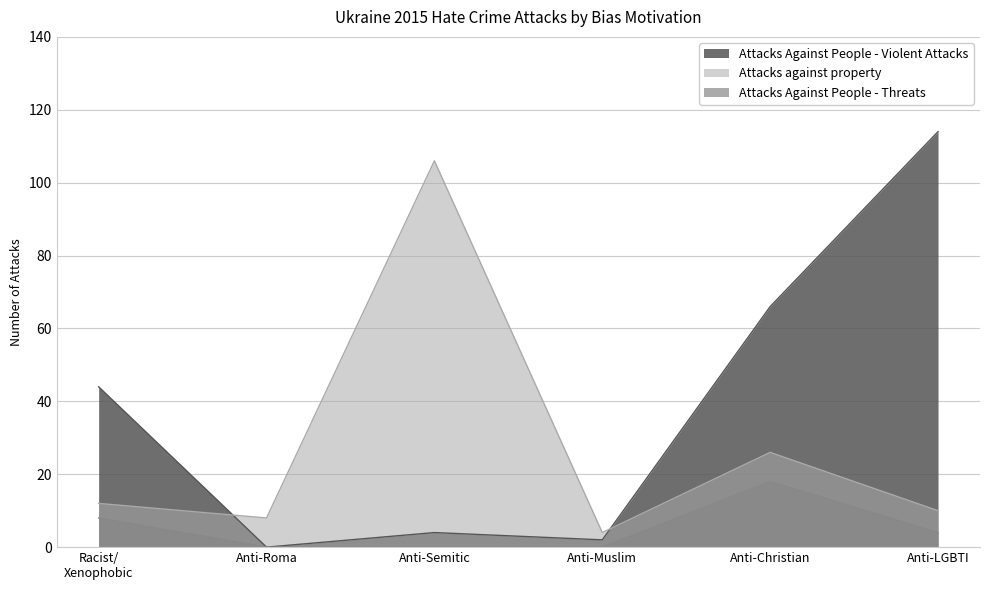

How many values in the Attacks Against People - Threats series are below 4?

3